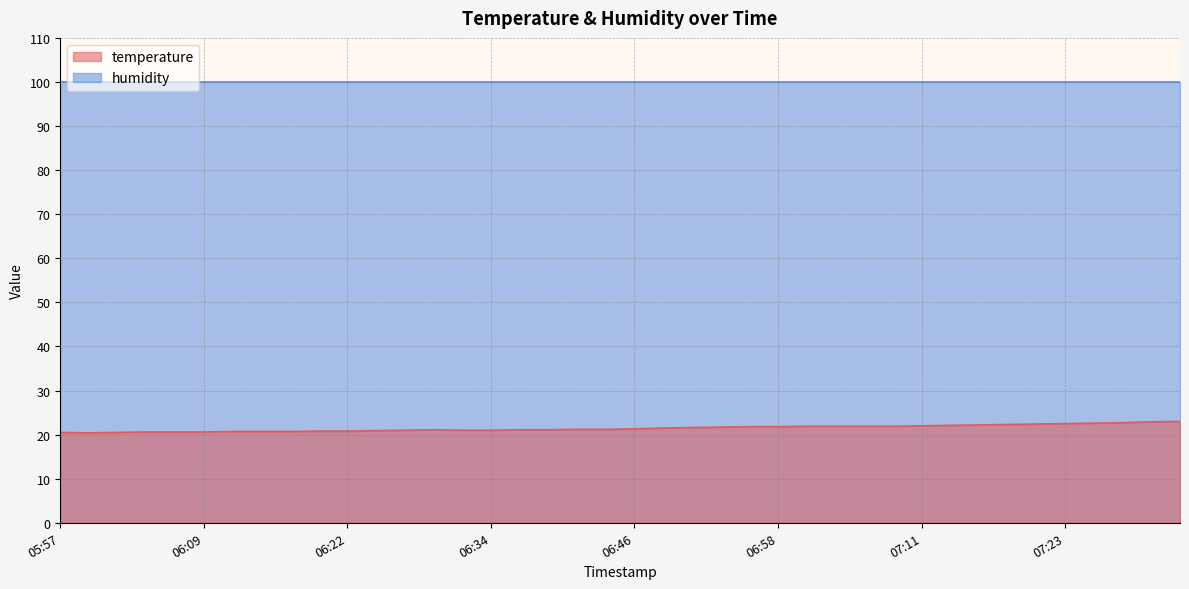

What is the smallest value displayed?

20.4